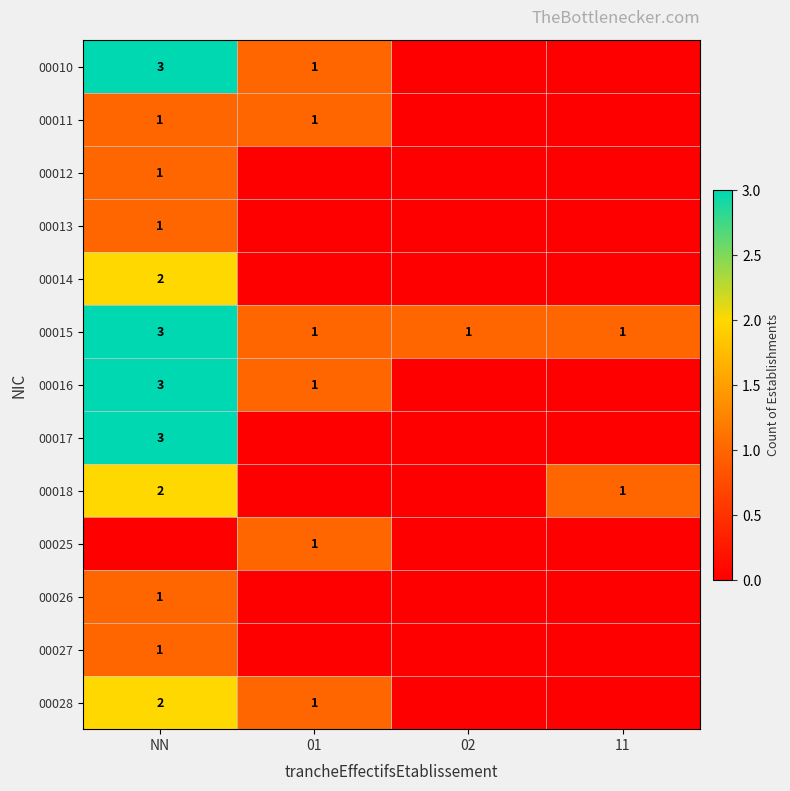

True or false: 00028 has a value of 1 at NN.

False